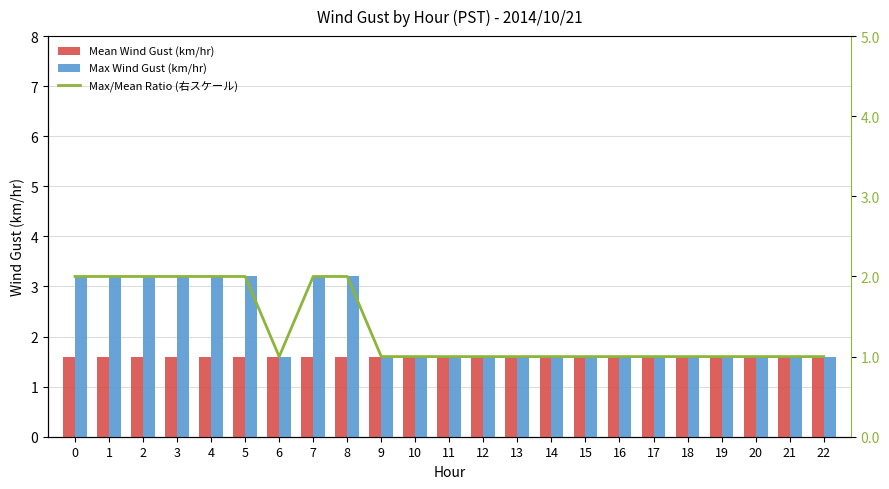

Is it true that Max/Mean Ratio (右スケール) equals 1.0 at 16?

True